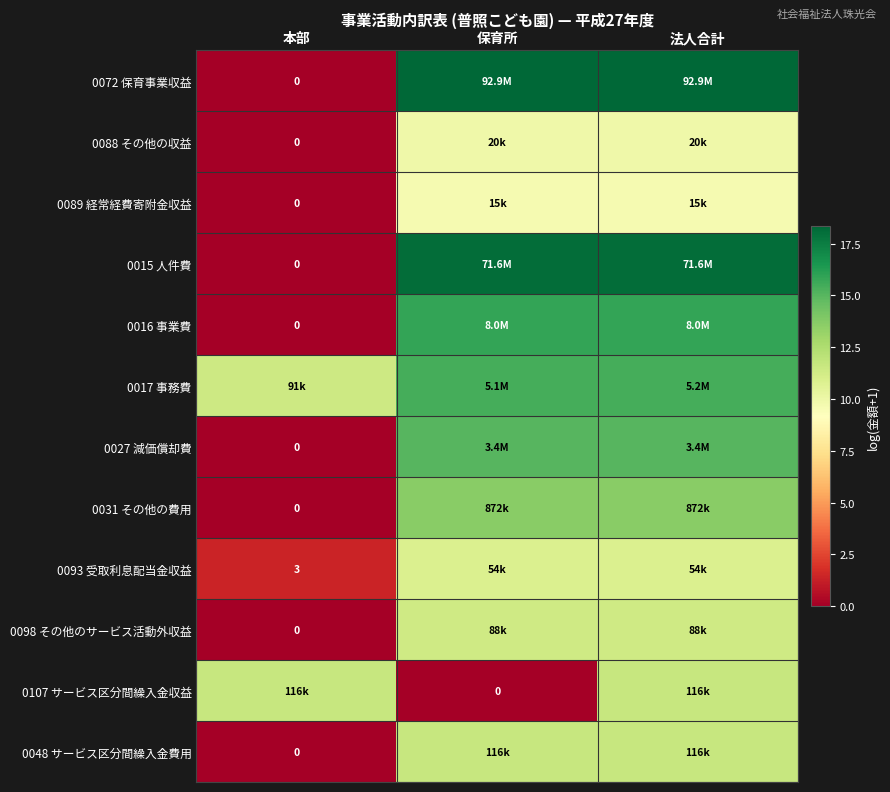

Count the number of data series in this chart.

12